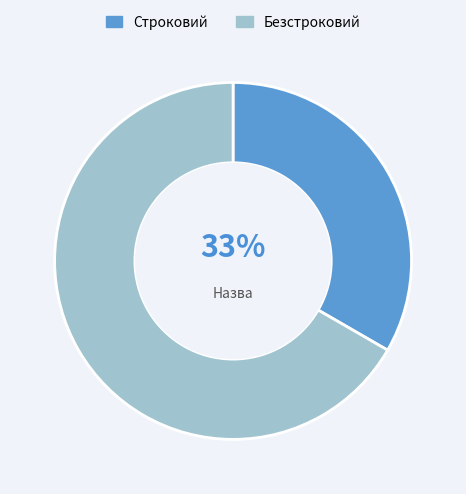

To the nearest percent, what is the average slice percentage?

50%